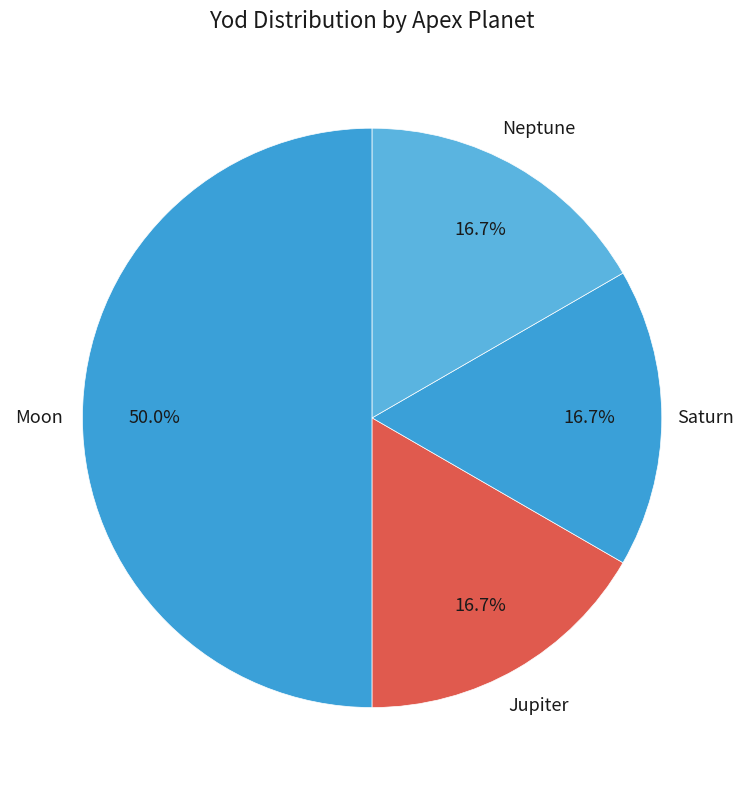

What is the largest slice in the pie chart?

Moon (Apex)